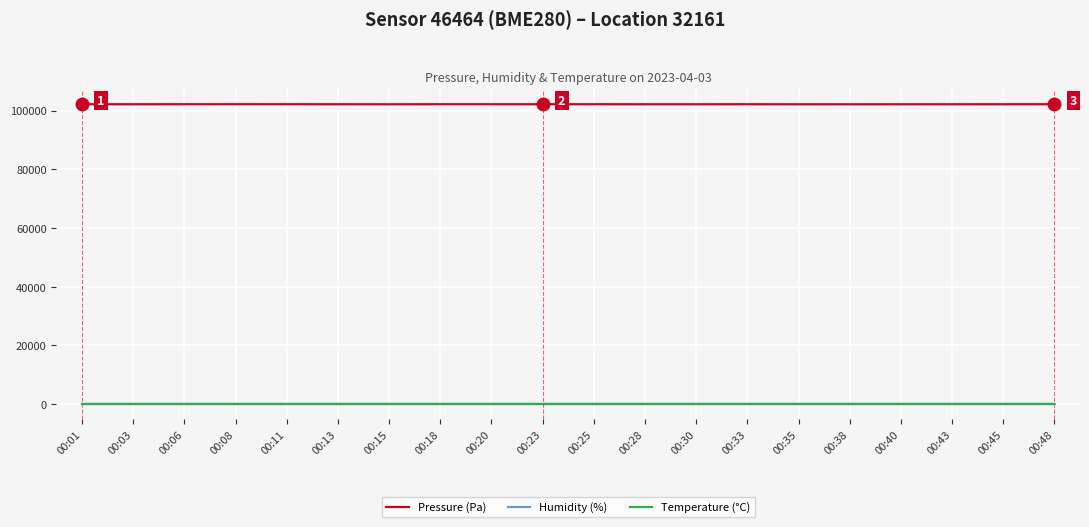

Which series has the largest total across all categories?

Pressure (Pa)